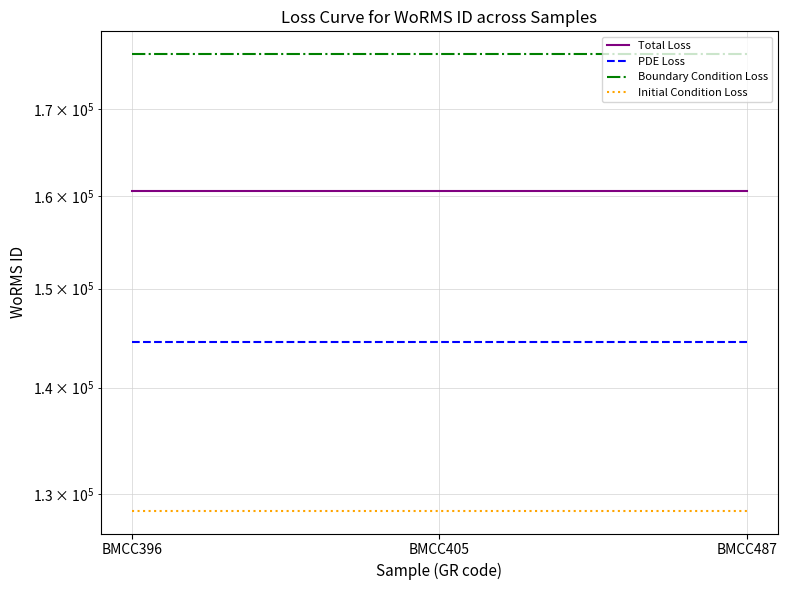

Rank the series at BMCC405 from lowest to highest value.

Initial Condition Loss, PDE Loss, Total Loss, Boundary Condition Loss